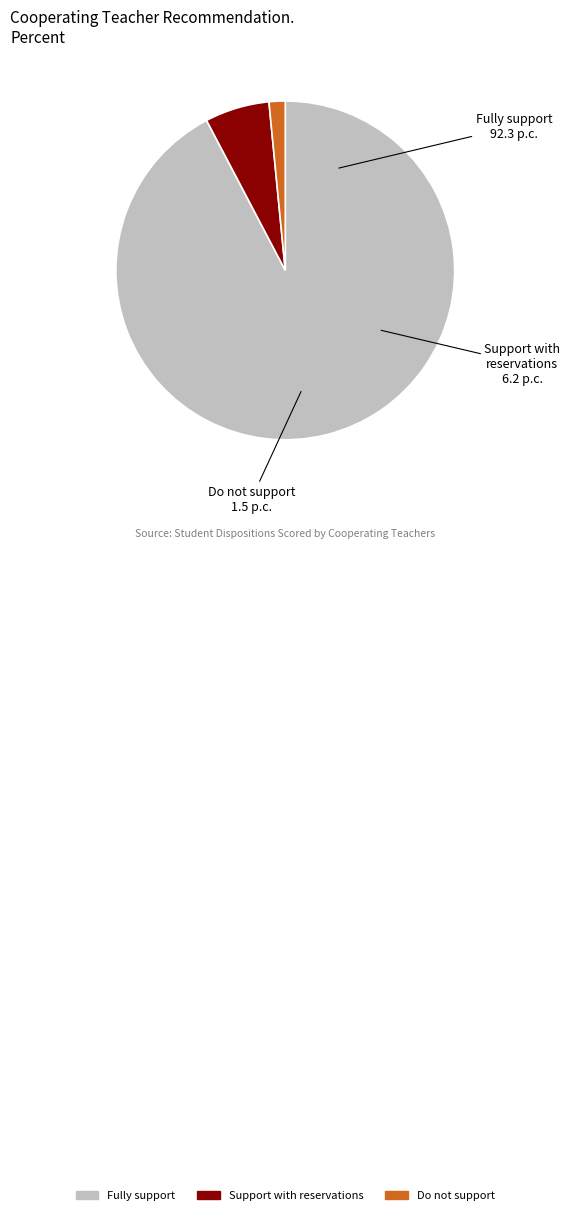

Is there any slice that represents more than half of the pie?

Yes